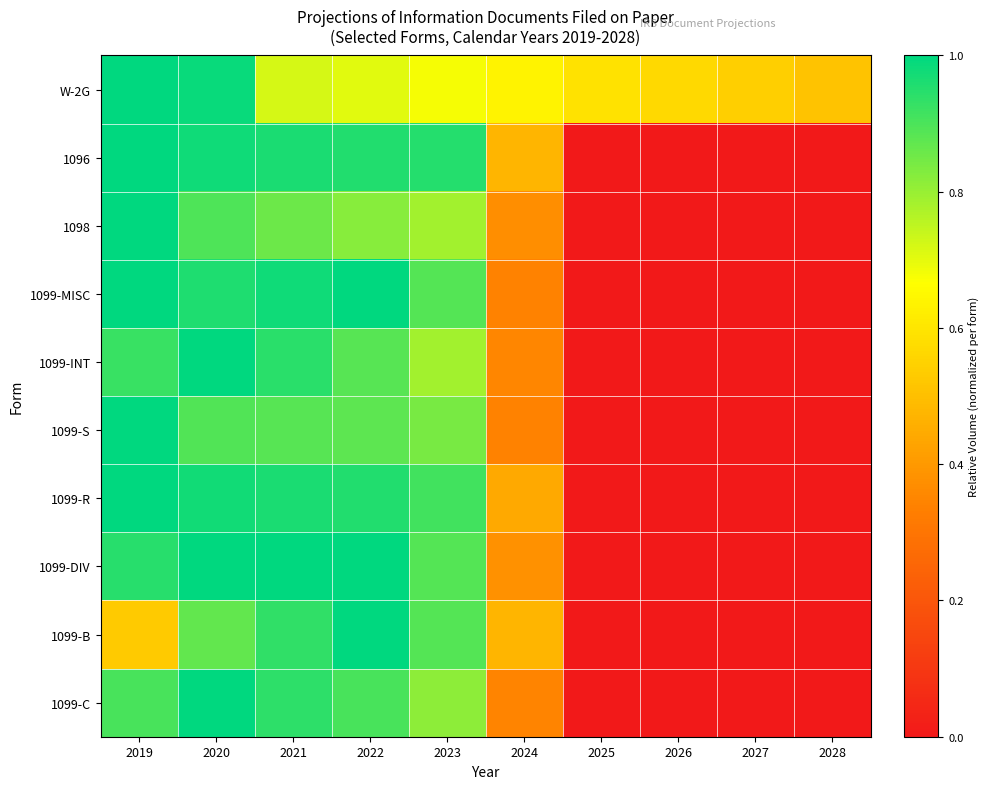

At which category does the chart reach its peak across all series?

2019